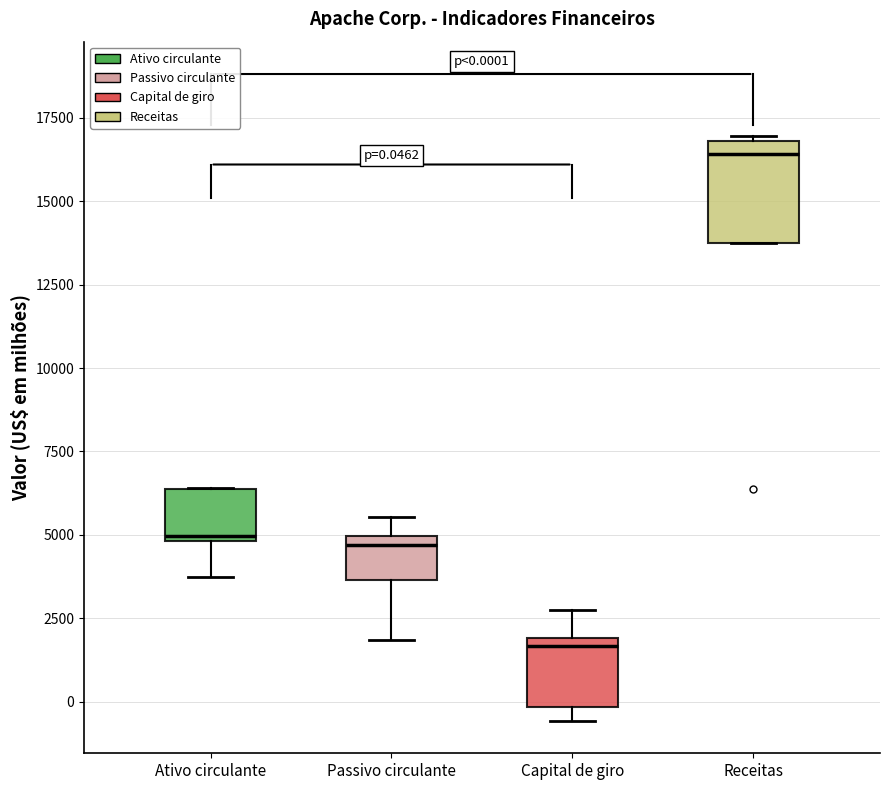

Which box has the lowest median line?

Capital de giro